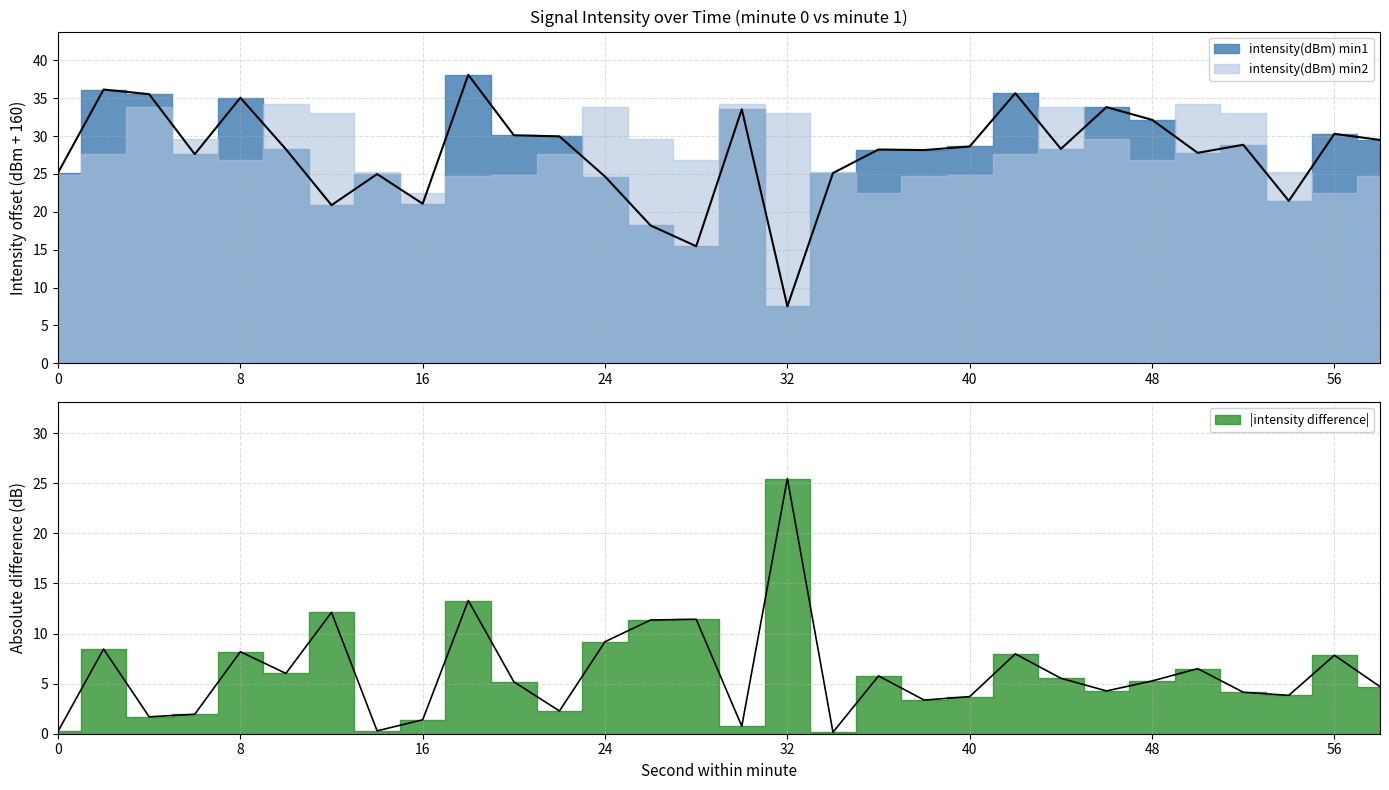

Reading right to left, extract all data points from this chart.

58=29.5	56=30.3	54=21.4	52=28.8	50=27.8	48=32.1	46=33.8	44=28.3	42=35.7	40=28.6	38=28.1	36=28.2	34=25.1	32=7.5	30=33.5	28=15.5	26=18.2	24=24.7	22=30.0	20=30.1	18=38.1	16=21.1	14=25.0	12=20.9	10=28.3	8=35.1	6=27.6	4=35.5	2=36.1	0=25.2